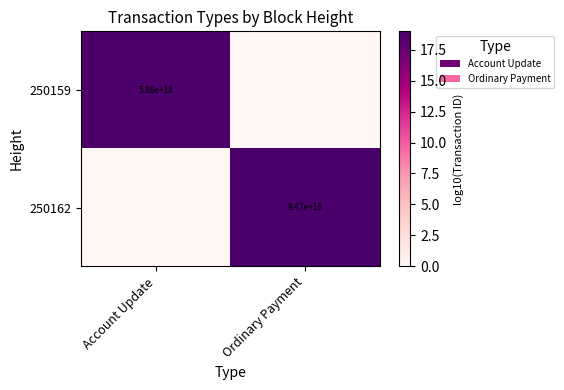

Is the value of 250159 at Account Update greater than the value of 250162 at Ordinary Payment?

No